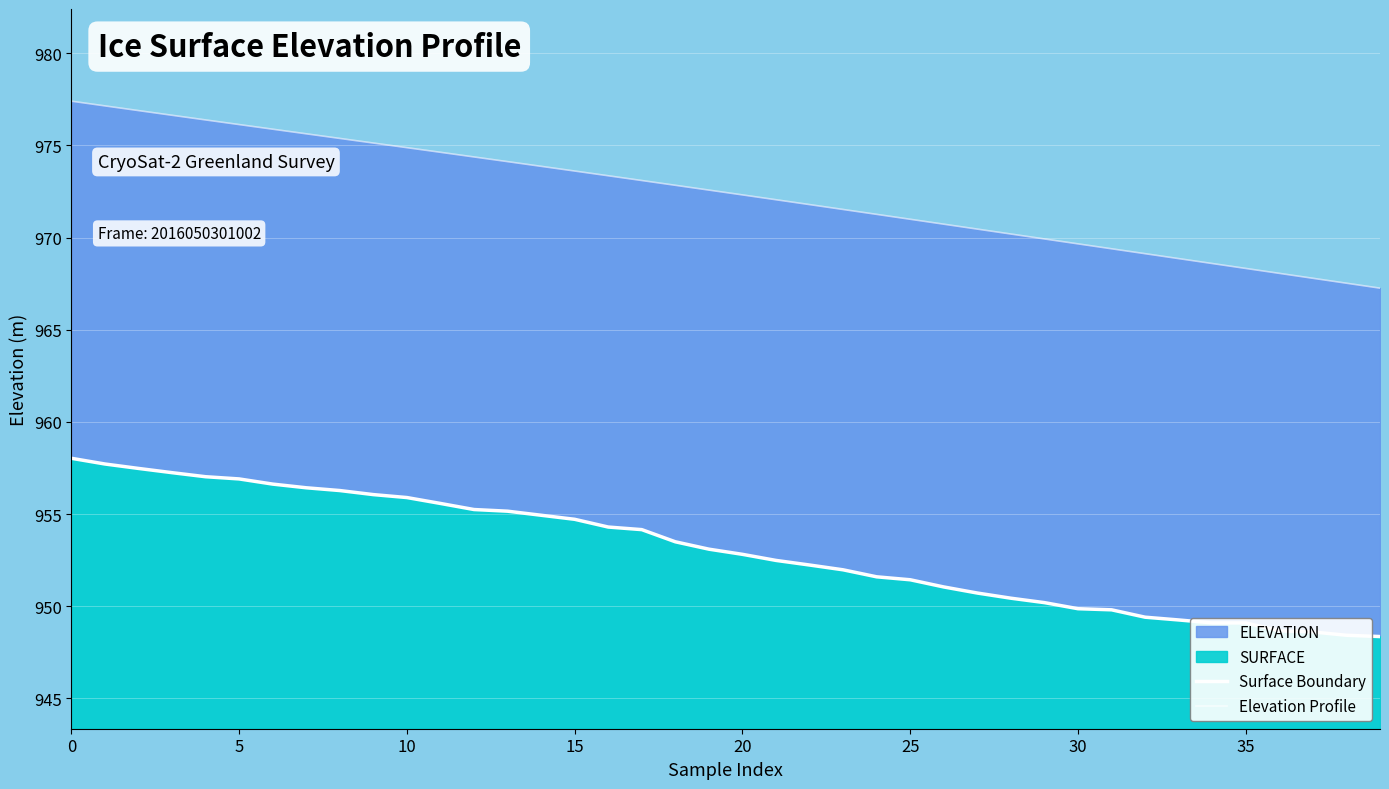

True or false: Elevation Profile has more than 0 points higher than both neighbors.

False